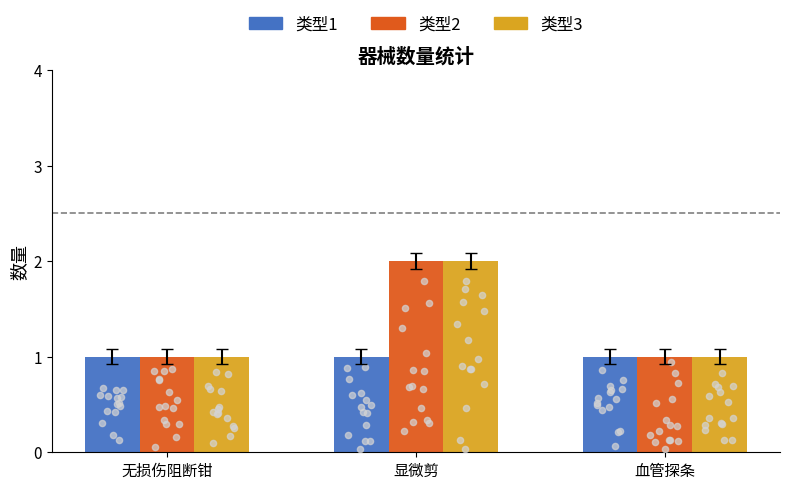

At which category is the sum across all series the highest?

显微剪